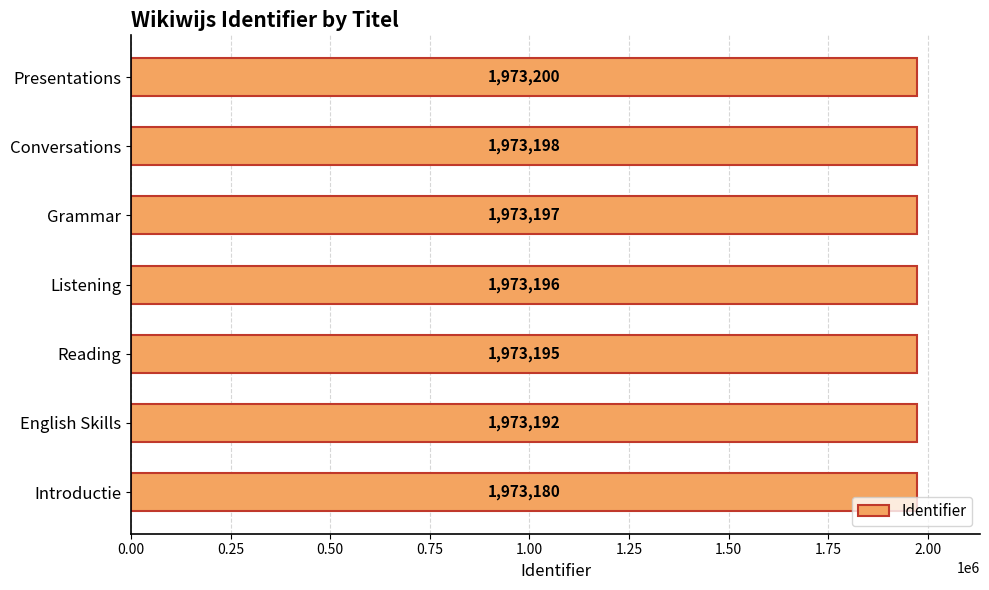

Which label corresponds to the largest value in the chart?

Presentations